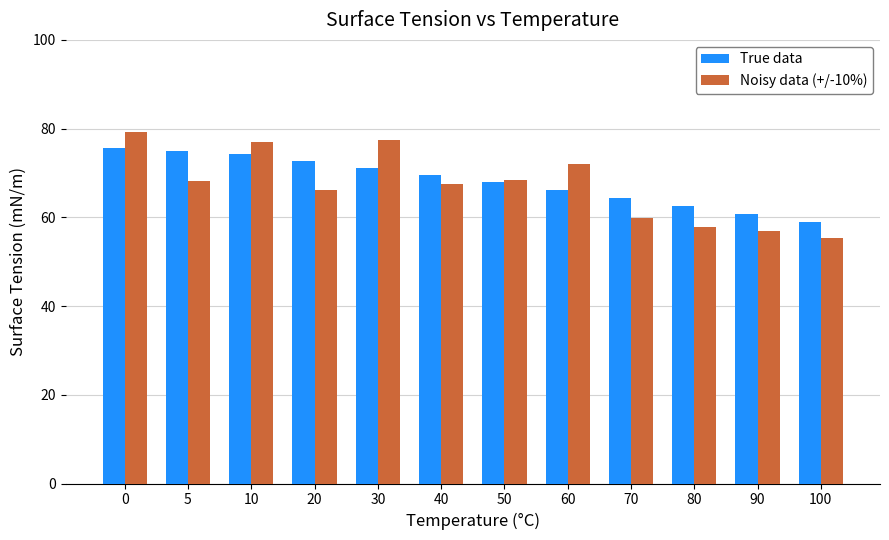

True or false: True data has a value of 74.9 at 5.

True